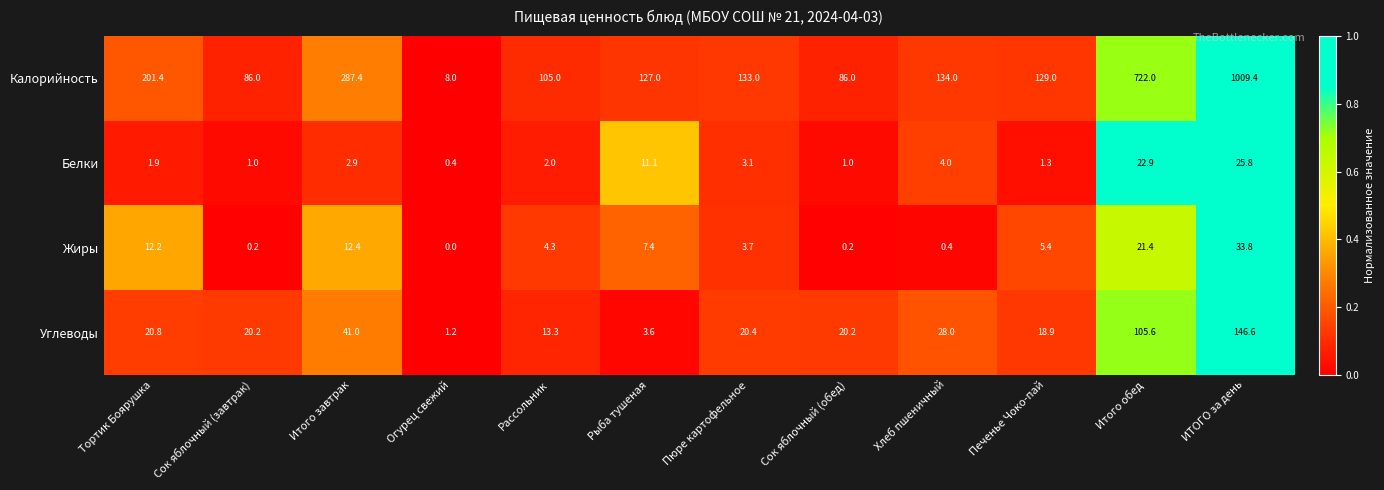

At Итого завтрак, list the series in order from smallest to largest.

Белки, Жиры, Углеводы, Калорийность